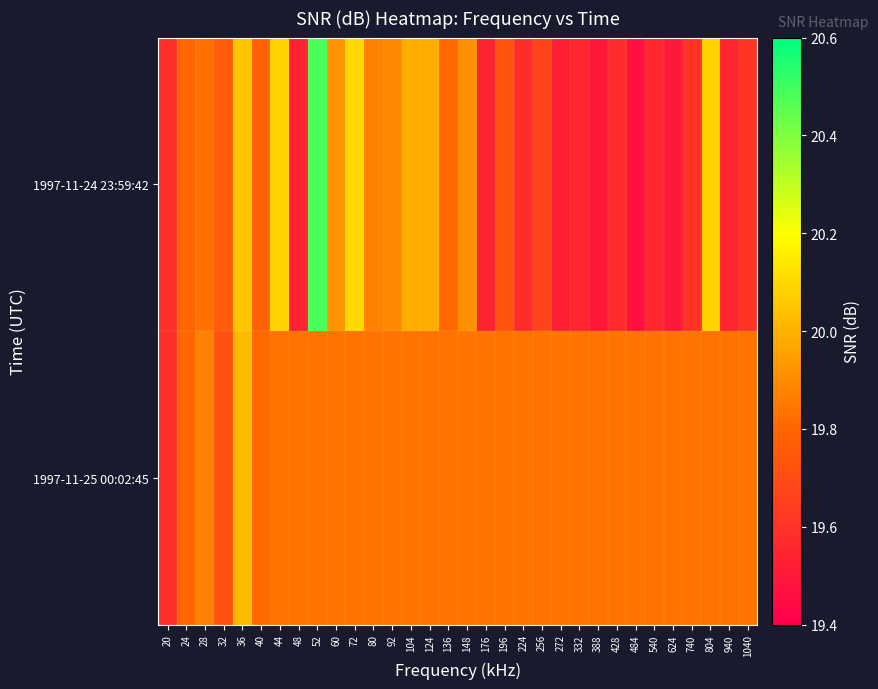

List the series in order of their overall mean, highest first.

1997-11-25 00:02:45, 1997-11-24 23:59:42